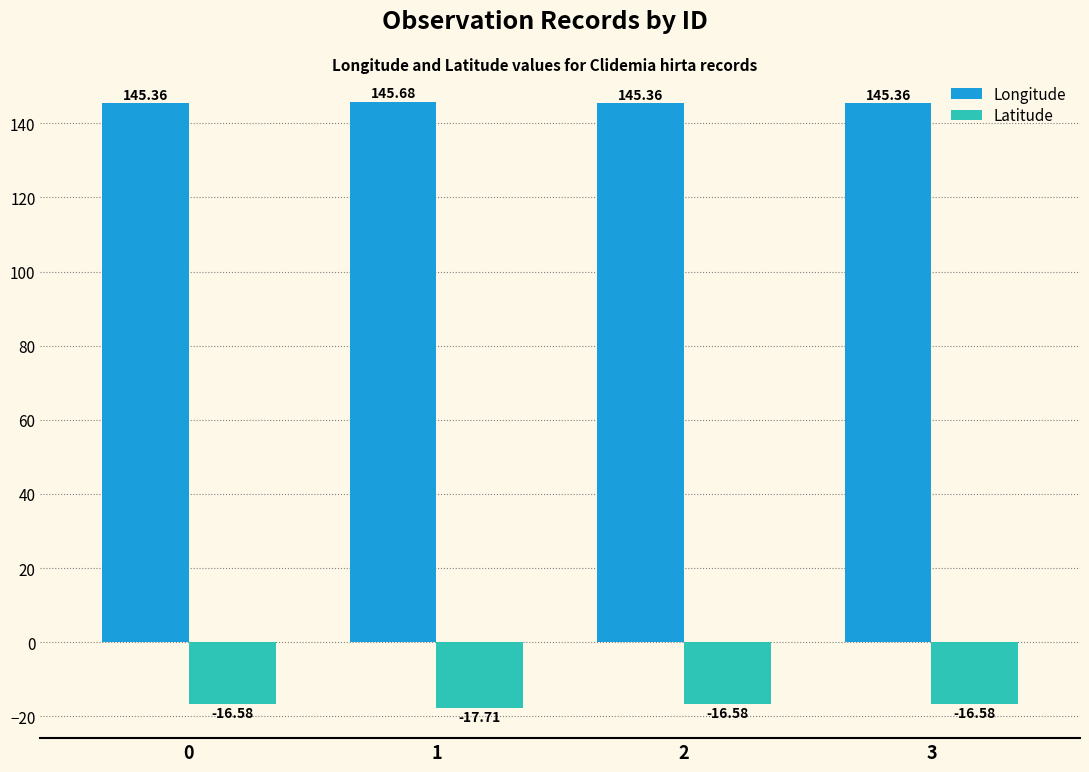

How many distinct data groups are displayed?

2